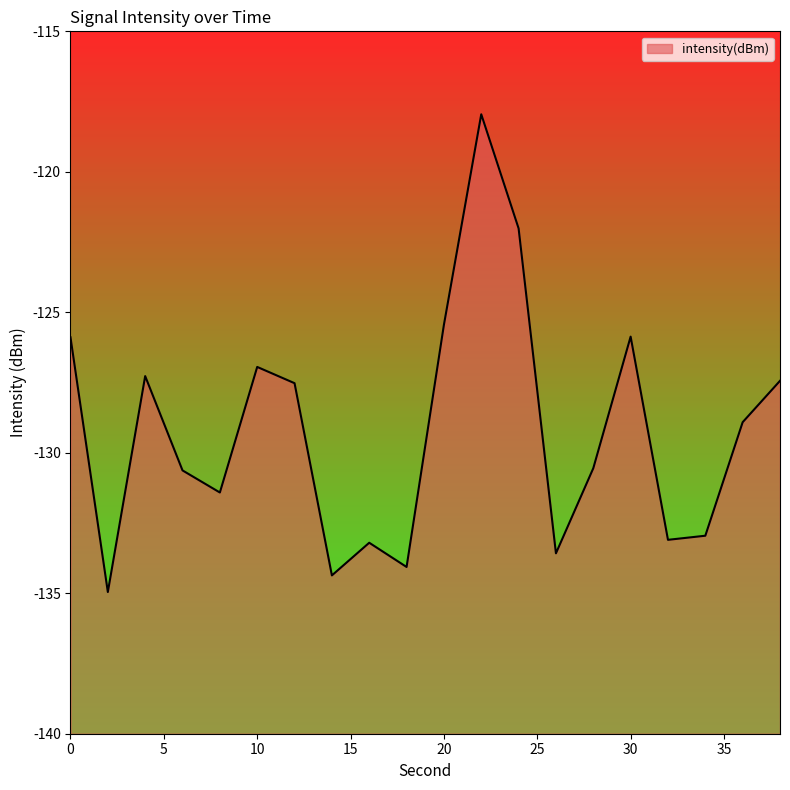

True or false: the data shows -158.3 at 22.

False